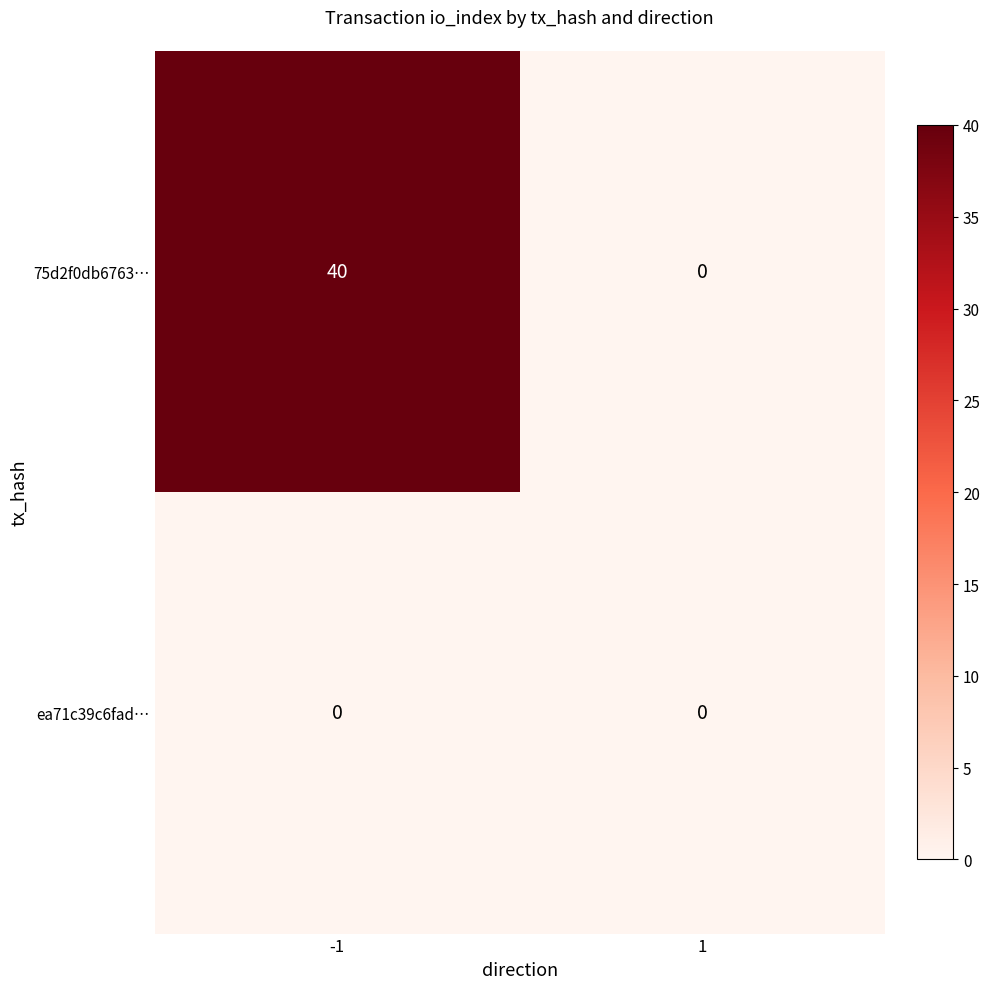

What is the highest value of the 75d2f0db6763… series?

40